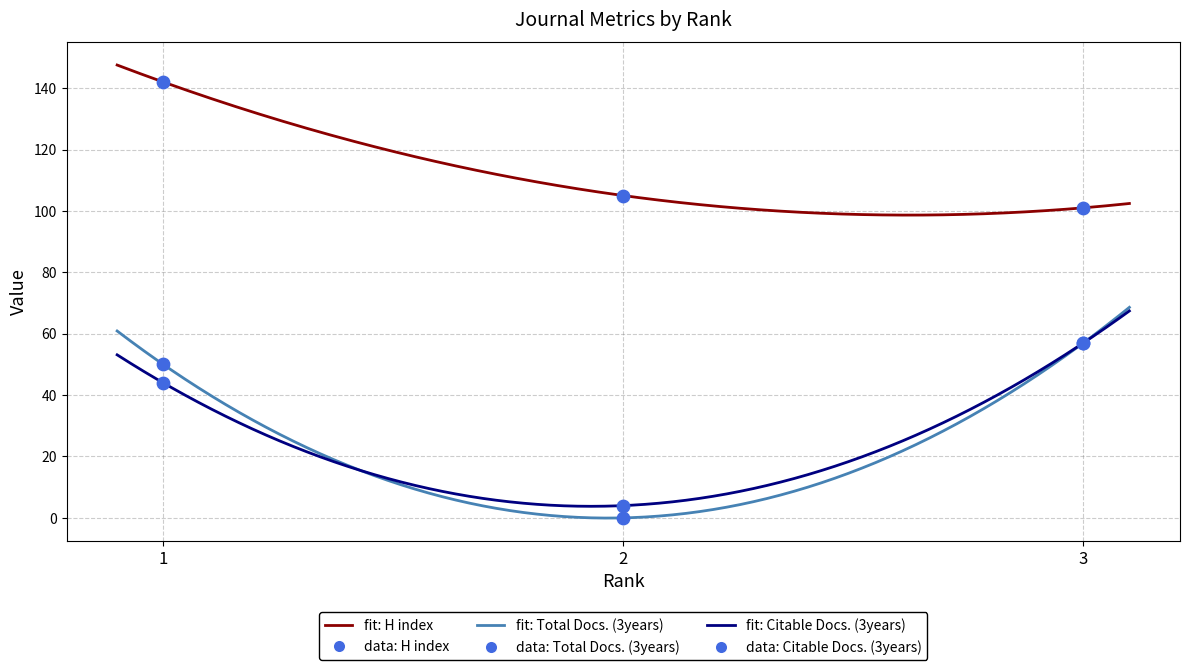

Which series reaches the maximum Y coordinate?

H index